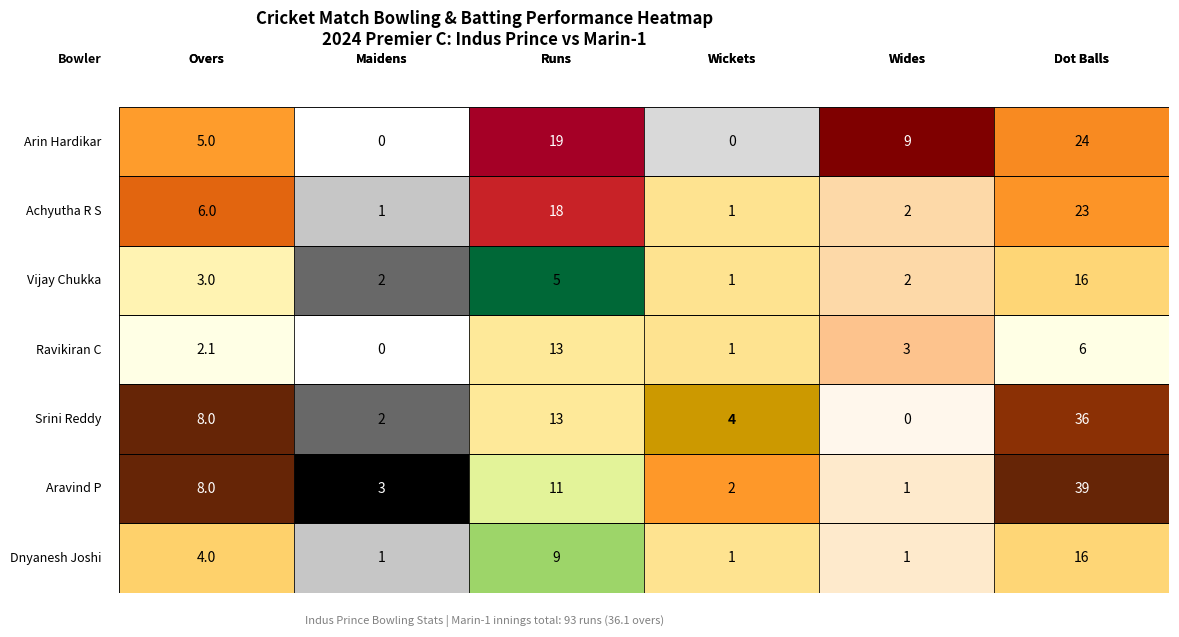

How many data points does each series have?

6